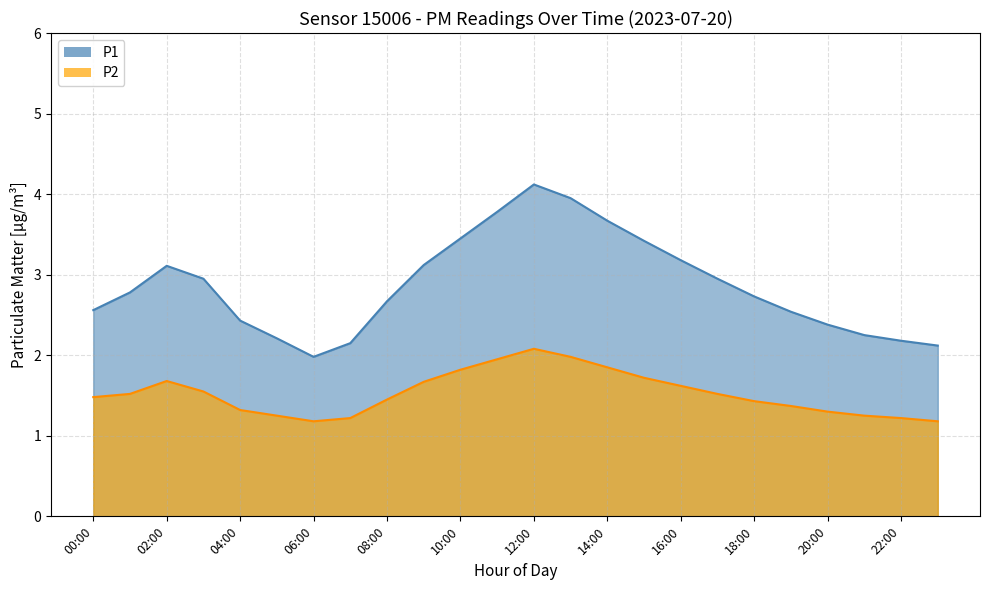

Is it true that P1 equals 3.0 at 17:00?

True